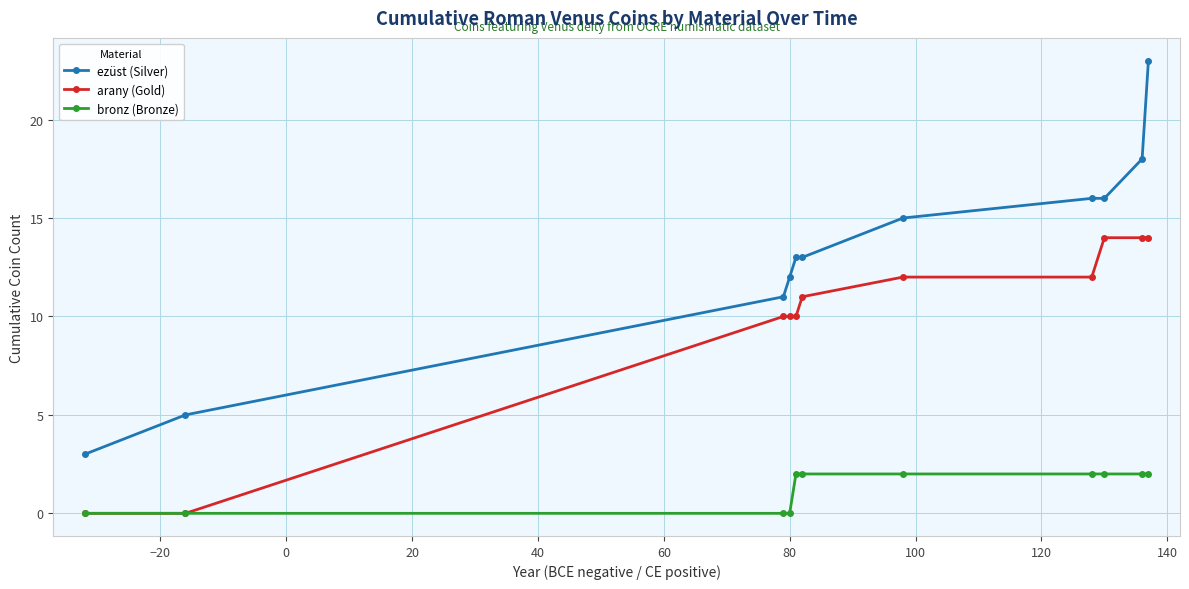

Reading left to right, extract all data points from this chart.

ezüst (Silver): 3	5	11	12	13	13	15	16	16	18	23
arany (Gold): 0	0	10	10	10	11	12	12	14	14	14
bronz (Bronze): 0	0	0	0	2	2	2	2	2	2	2